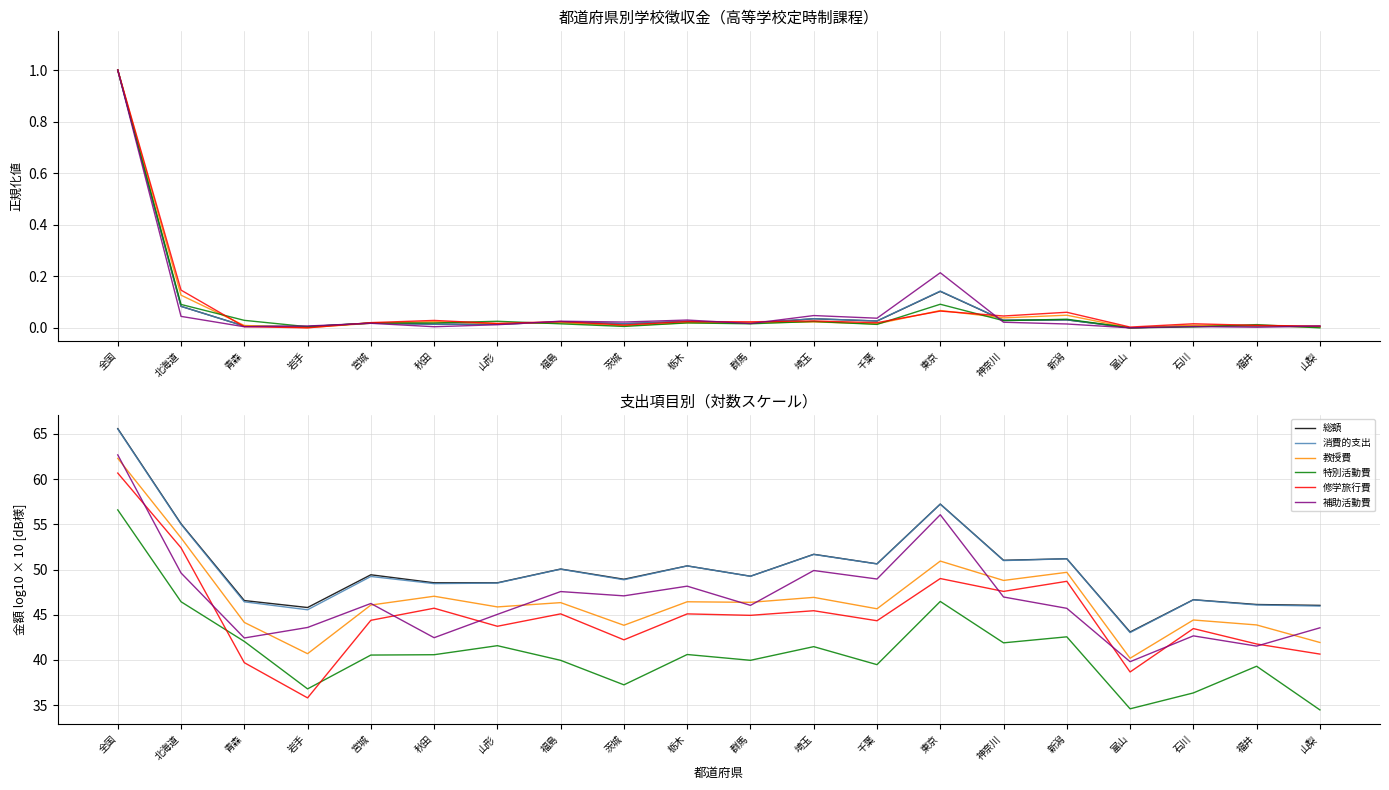

What is the label of the 1st point from the right?

山梨